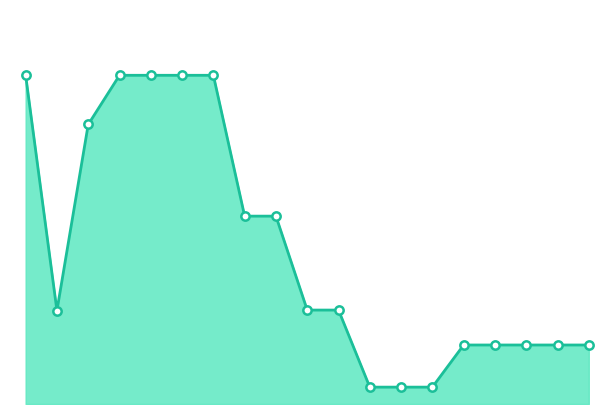

How many lines are shown in the chart?

2